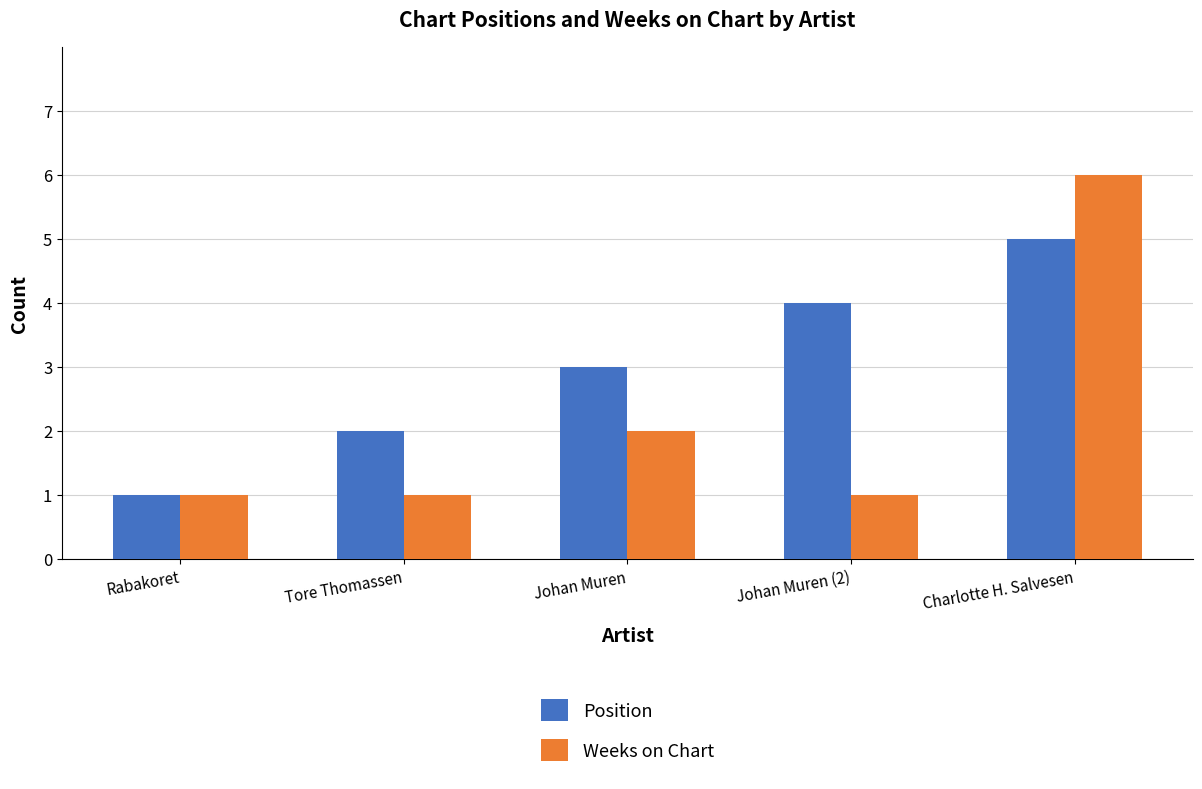

Rank the series by their maximum value, from lowest to highest.

Position, Weeks on Chart